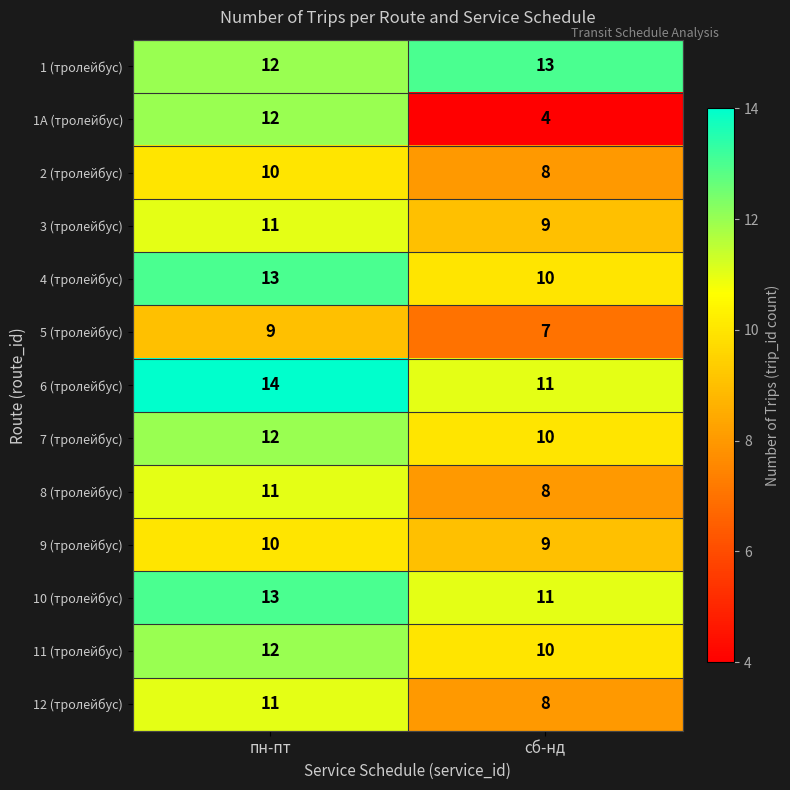

List the labels in order of 3 (тролейбус) value, largest first.

пн-пт, сб-нд